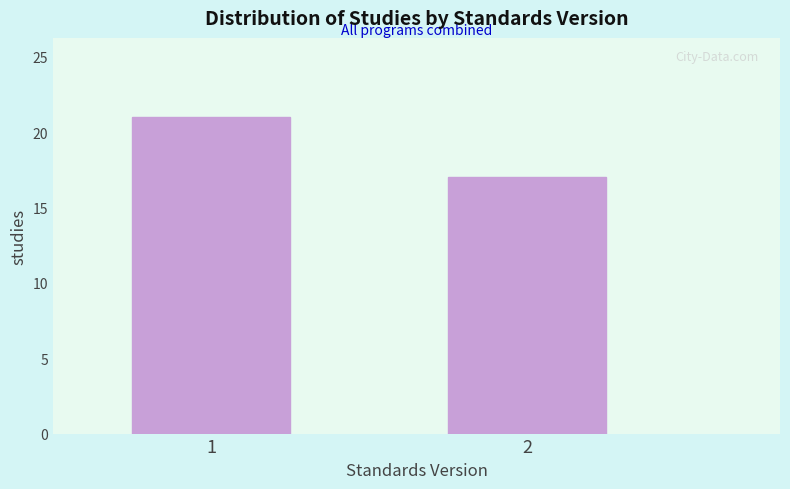

Reading left to right, what are all the values shown in this chart?

21	17